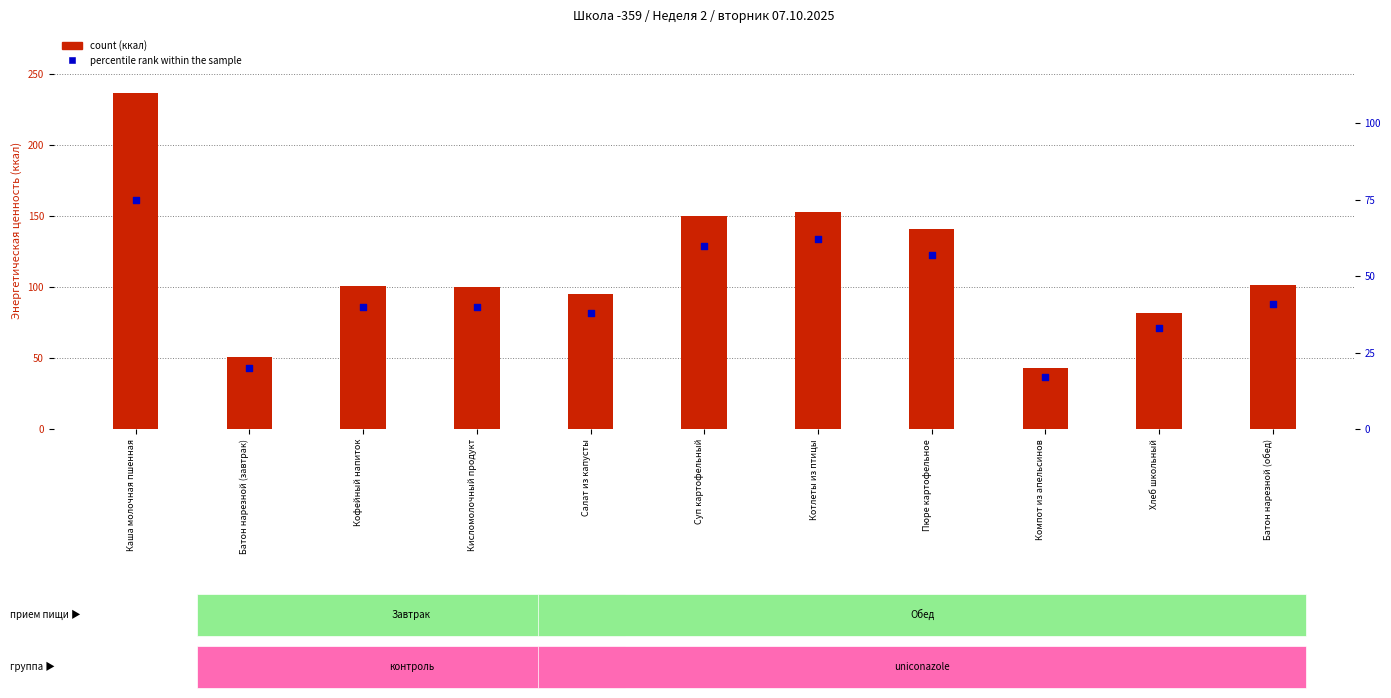

At which category is the sum across all series the highest?

Каша молочная пшенная